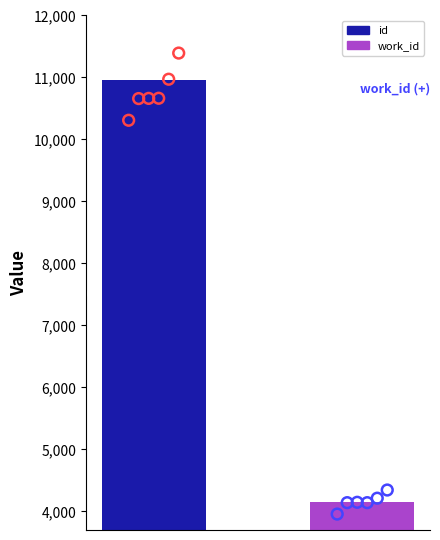

Which series has the largest total across all categories?

id (pts)